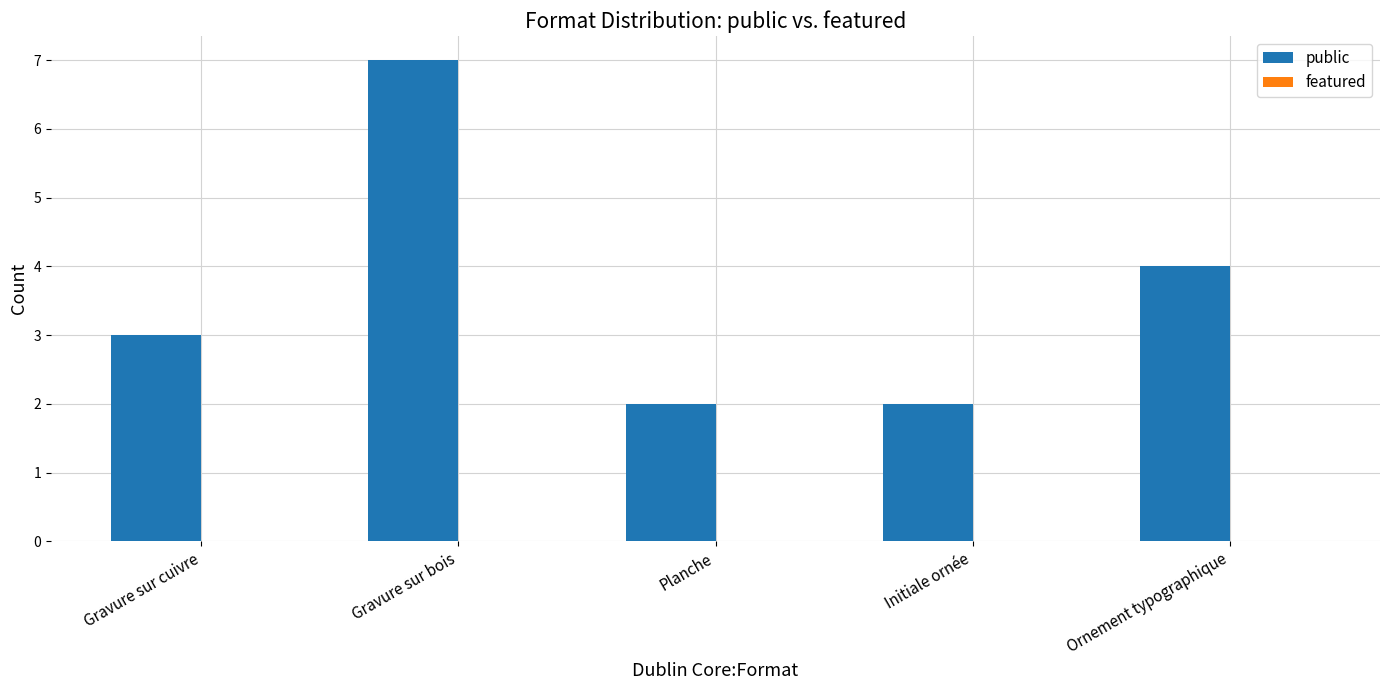

What is the sum of all values?

18